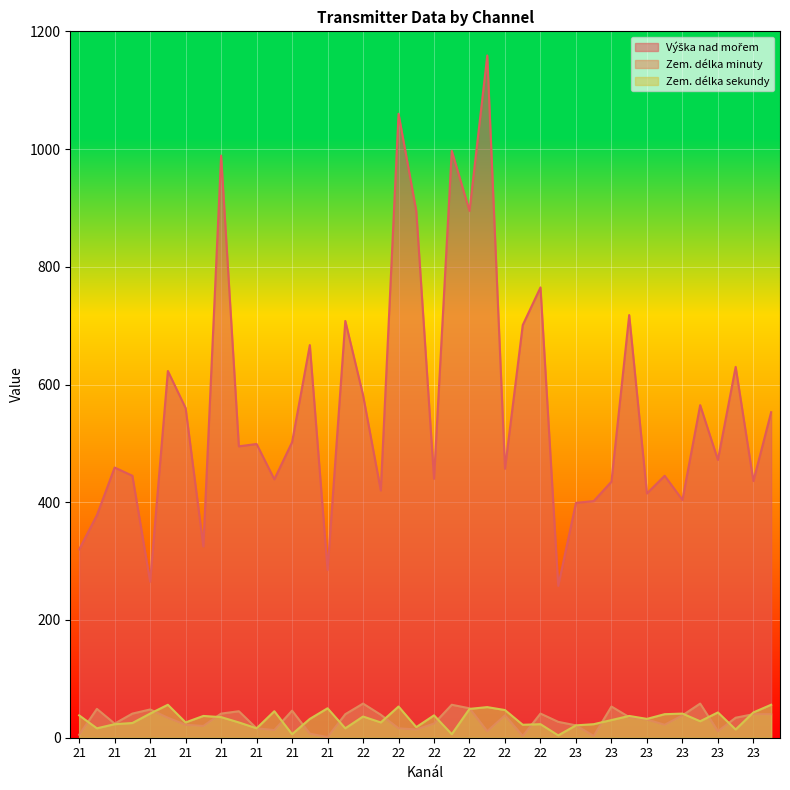

Where is Výška nad mořem nearest to the value 708?

22